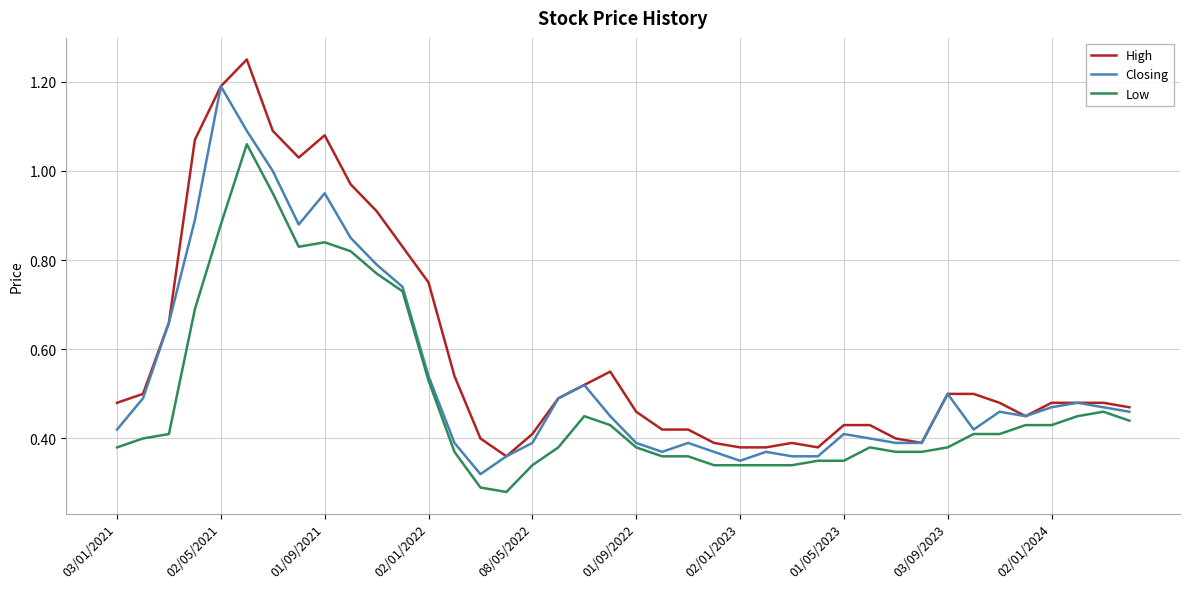

True or false: Low and High intersect in this chart.

False